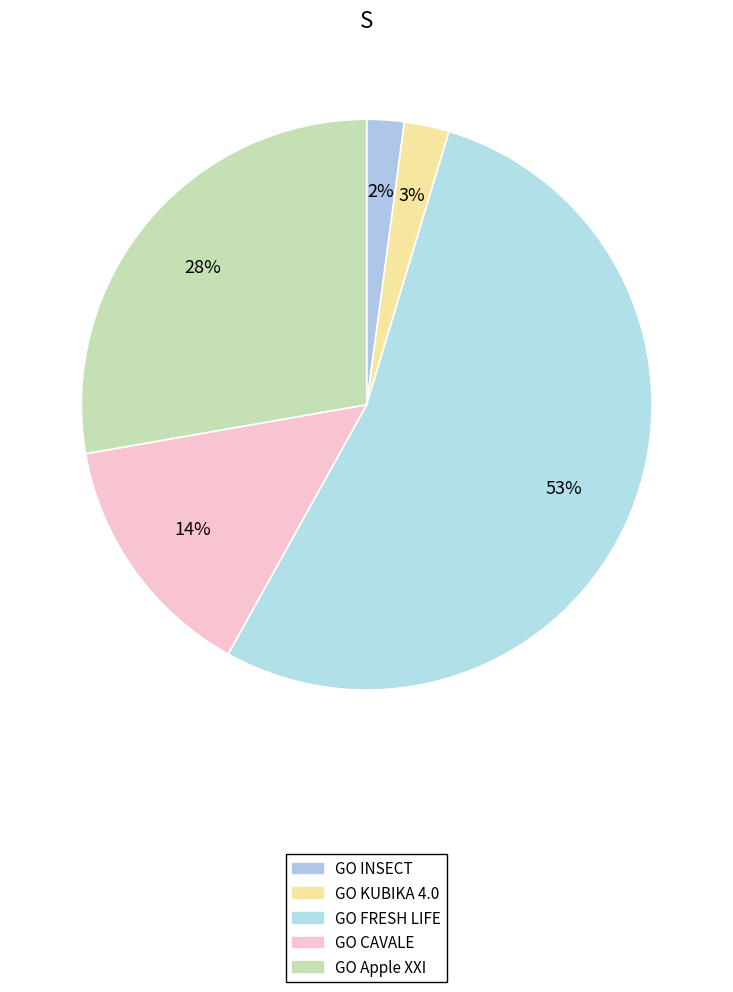

Count the number of slices in the pie.

5